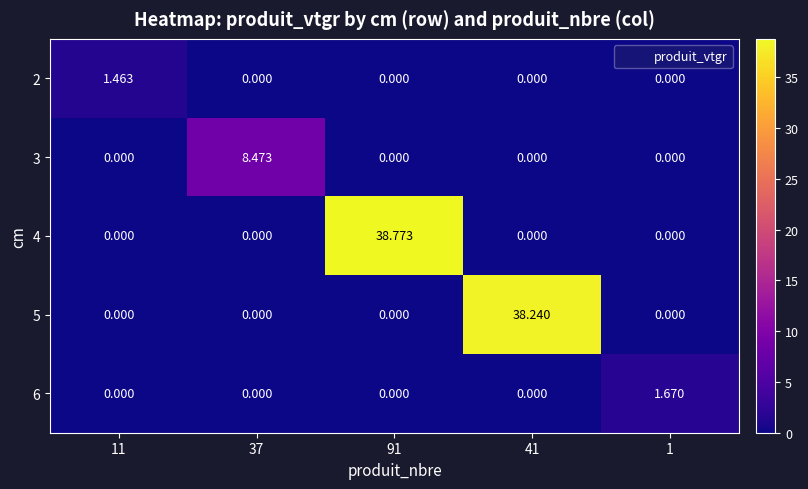

Which series has the largest range (max minus min)?

4